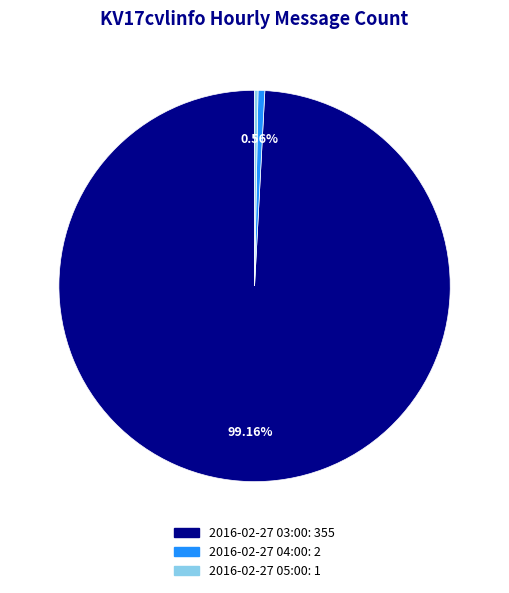

What is the majority slice?

2016-02-27 03:00